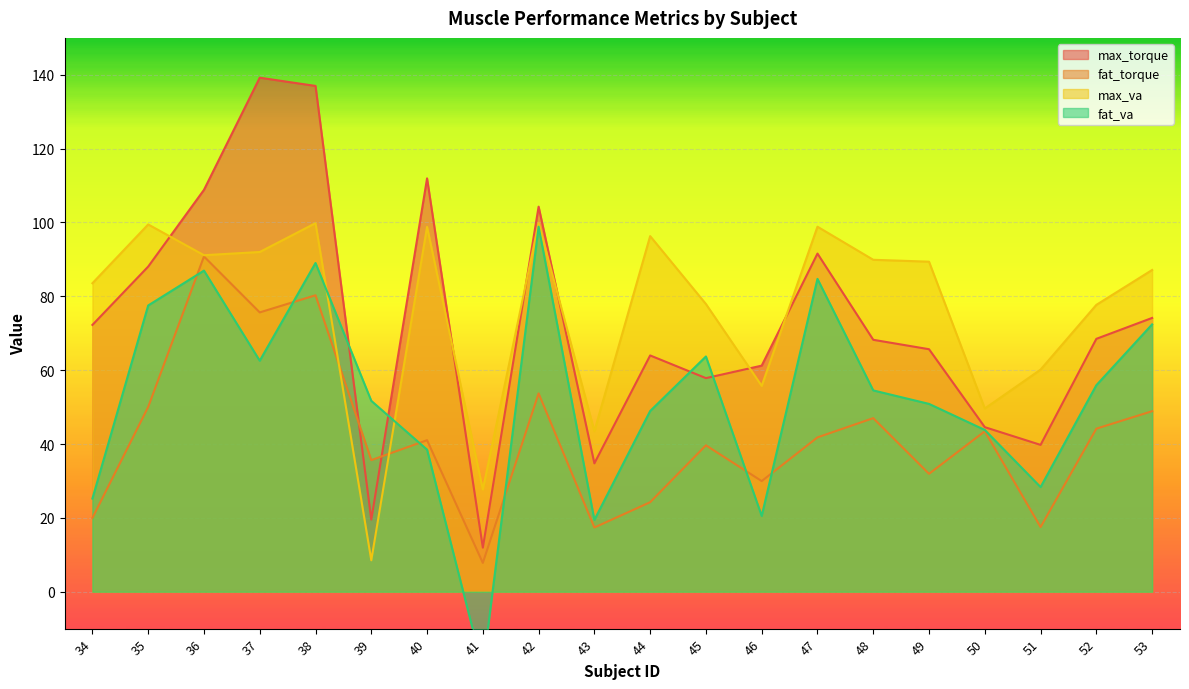

What are all the series names shown in the legend?

max_torque, fat_torque, max_va, fat_va